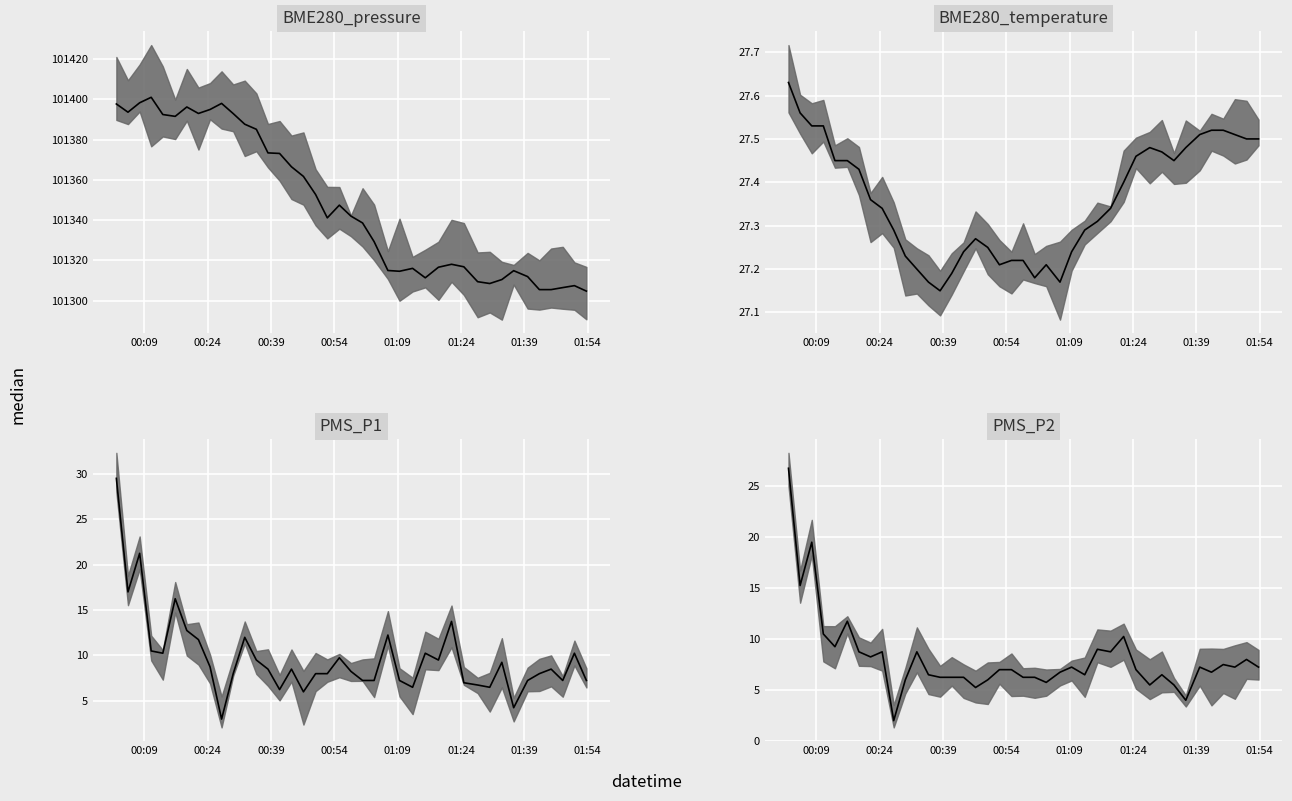

True or false: BME280_pressure median and PMS_P2 median intersect in this chart.

False